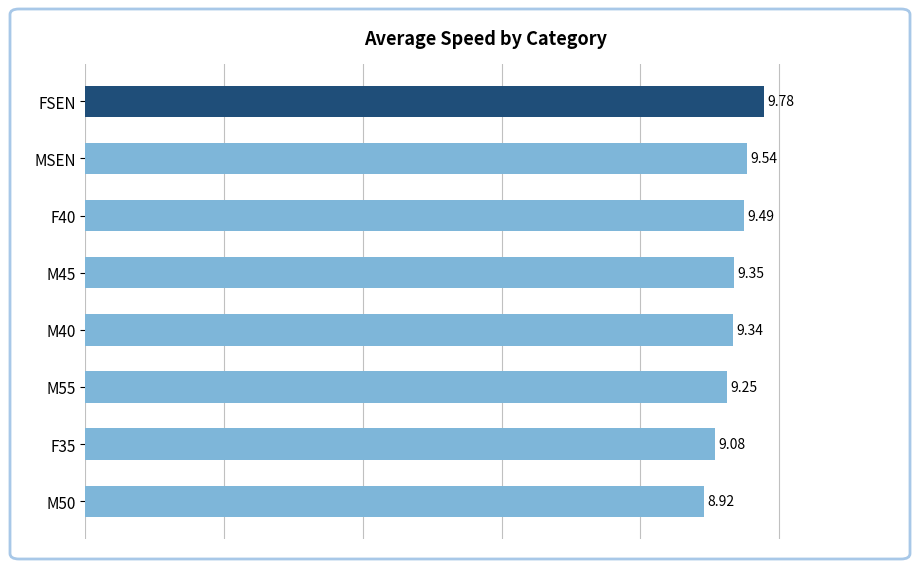

What is the ratio of the value at MSEN to the value at F40?

1.0